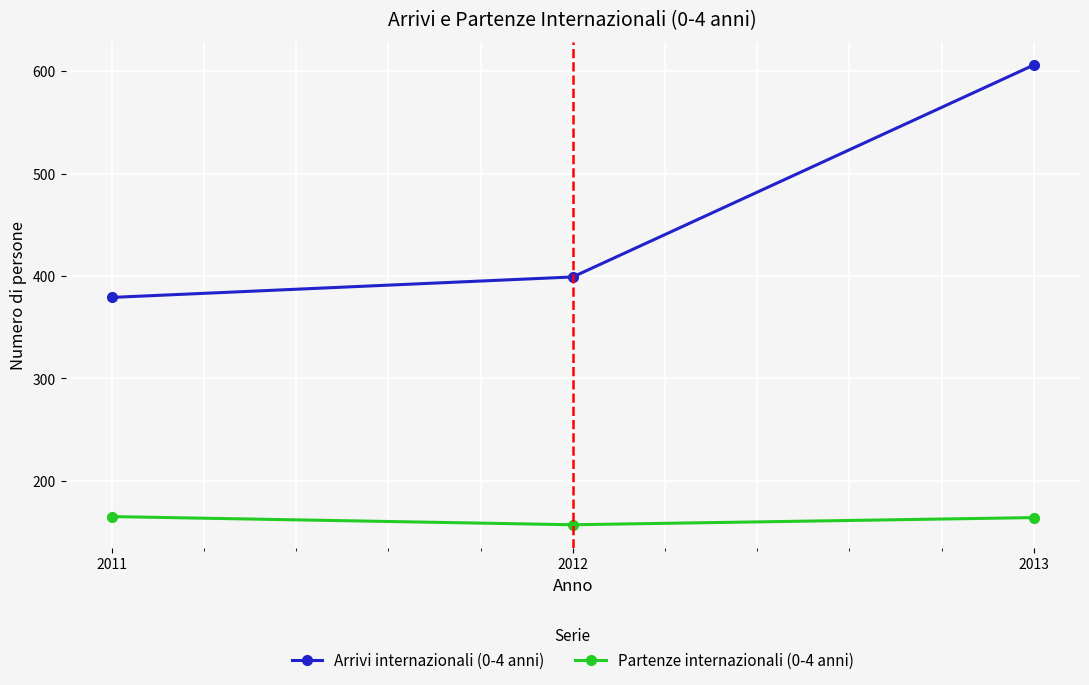

Which series has the largest range (max minus min)?

Arrivi internazionali (0-4 anni)